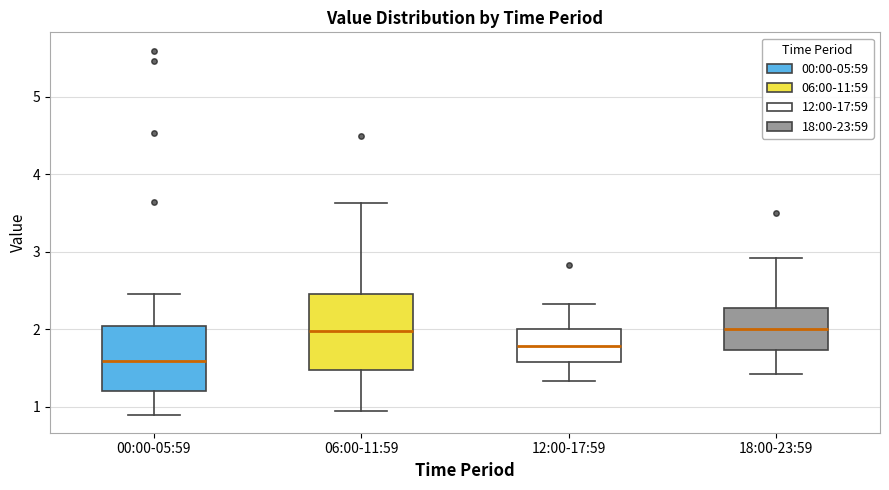

Where does the lower whisker of the box for 18:00-23:59 end on the y-axis? The values are not printed on the chart, so give them approximately, as read against the axis.

1.4